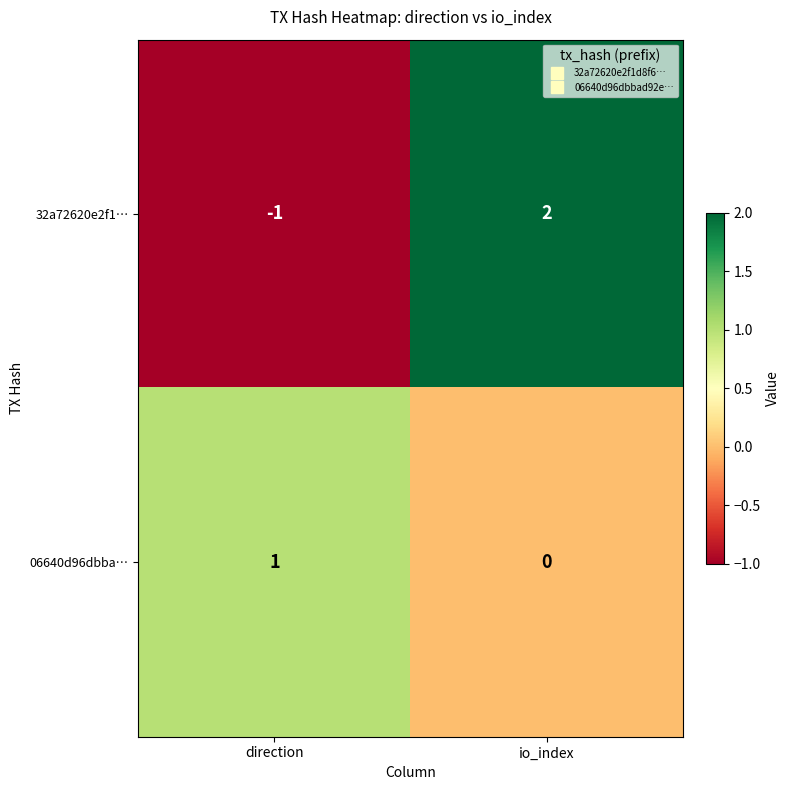

True or false: 32a72620e2f1… has a value of -1 at direction.

True